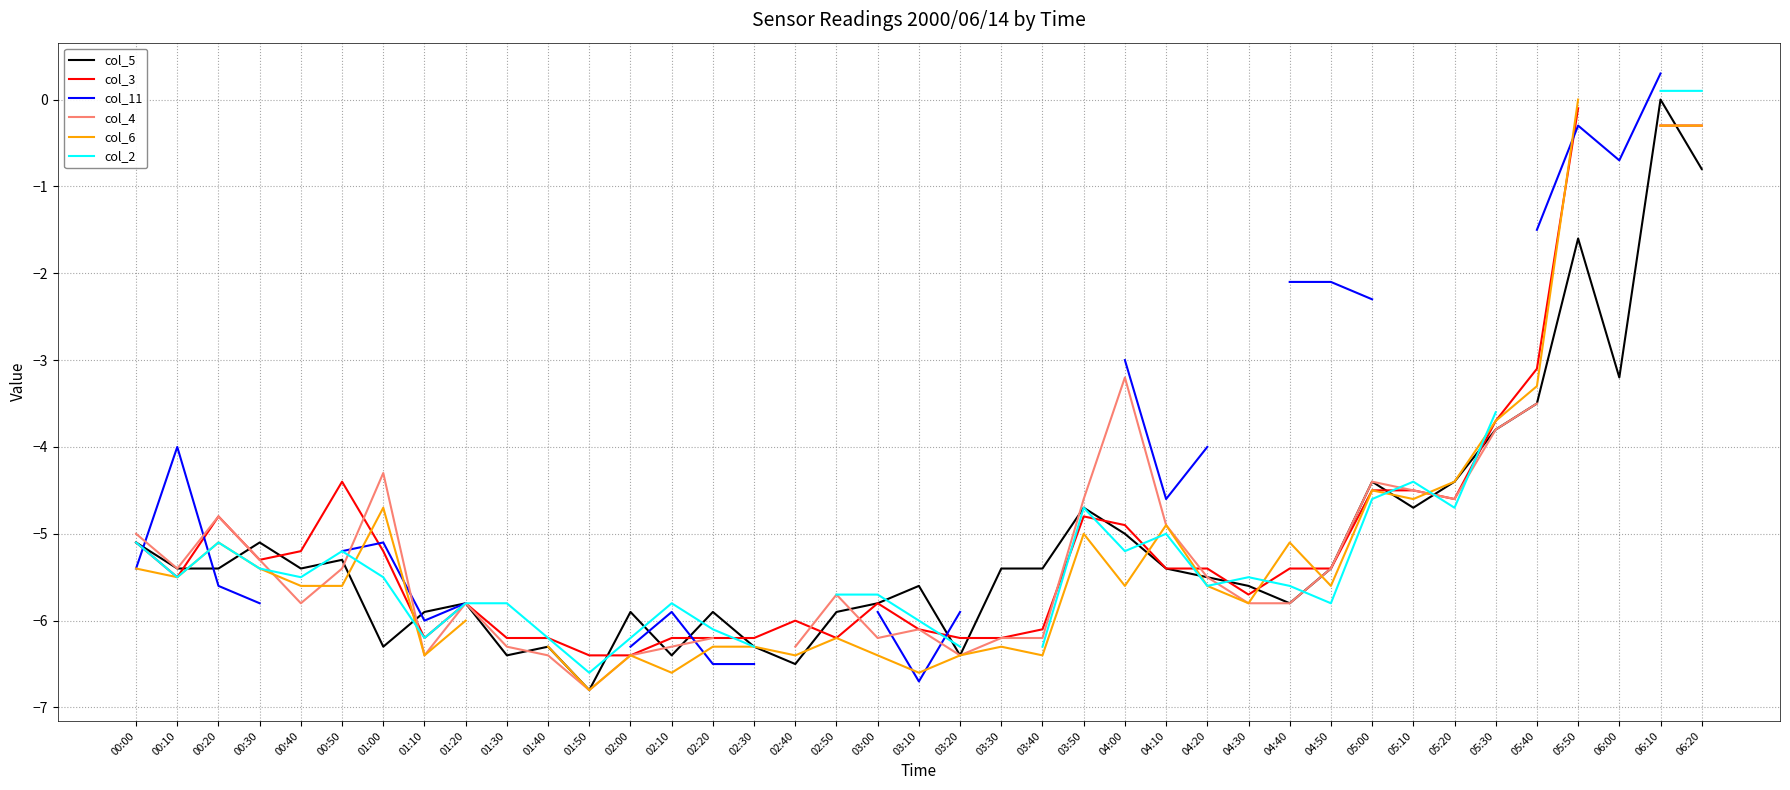

Rank the categories by col_3 value from lowest to highest.

01:50, 02:00, 01:10, 01:30, 01:40, 02:10, 02:20, 02:30, 02:50, 03:20, 03:30, 03:10, 03:40, 02:40, 01:20, 03:00, 04:30, 00:10, 04:10, 04:20, 04:40, 04:50, 00:30, 00:40, 01:00, 00:00, 04:00, 00:20, 03:50, 05:20, 05:00, 05:10, 00:50, 05:30, 05:40, 06:10, 06:20, 05:50, 06:00